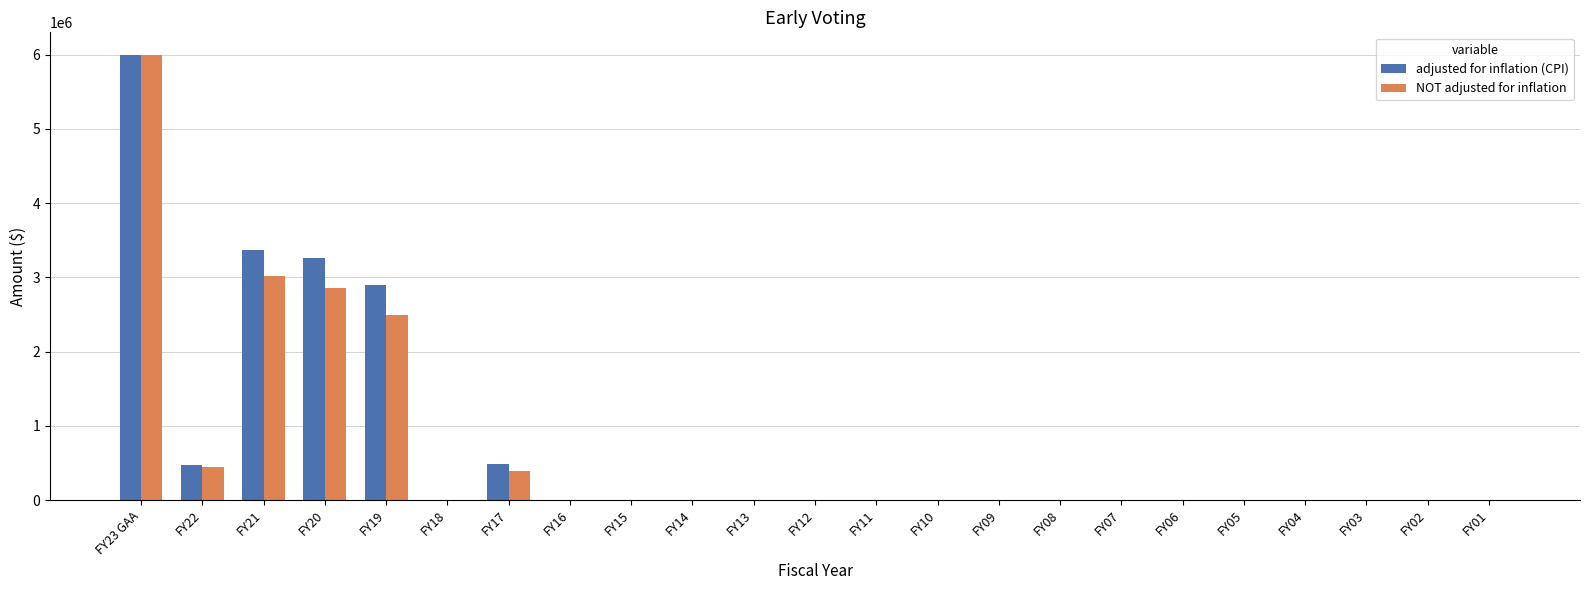

Which series changed the most between FY19 and FY06?

adjusted for inflation (CPI)